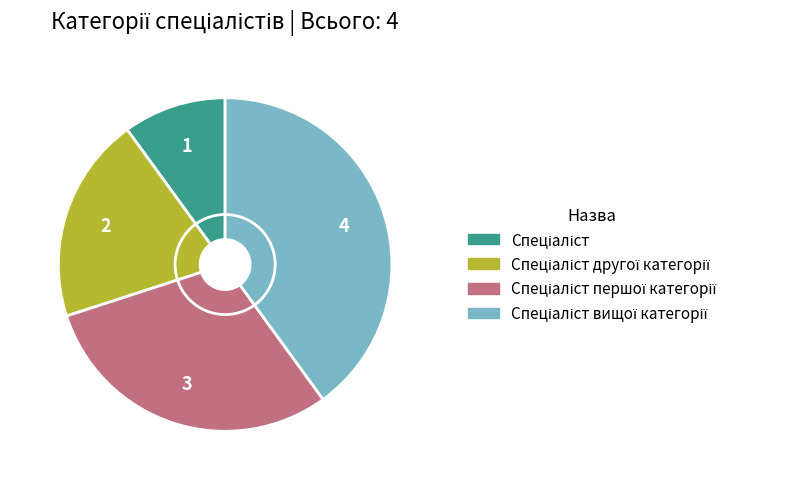

Is there a majority slice in this chart?

No